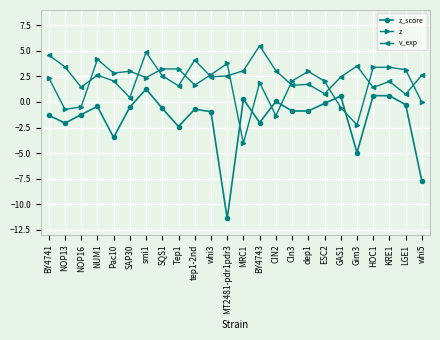

Which category has the highest value in the z series?

NUM1